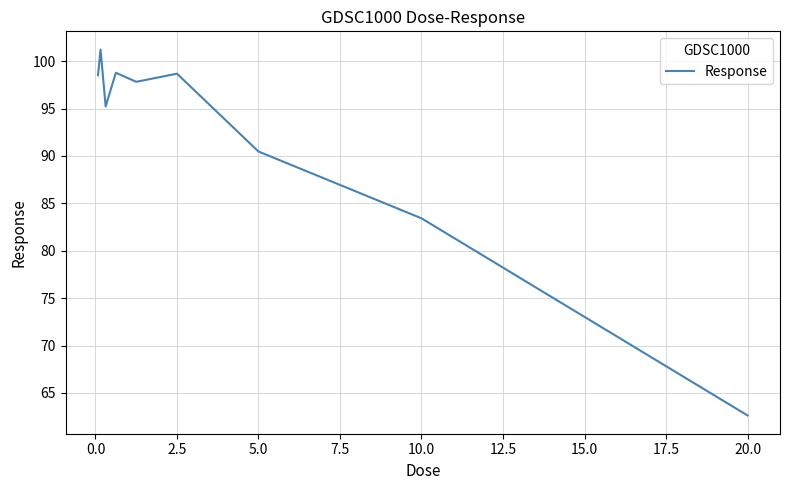

What is the greatest value displayed?

101.2